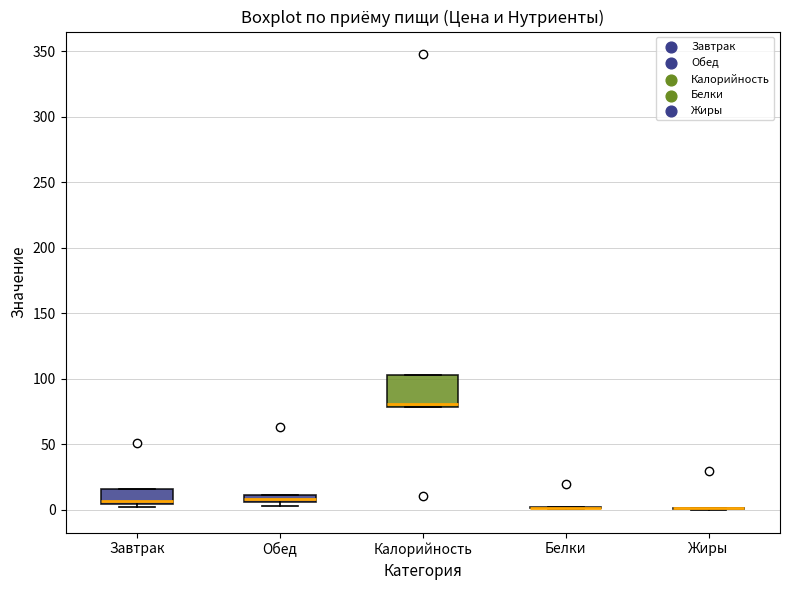

Which box is the tallest, from its lower edge to its upper edge?

Калорийность